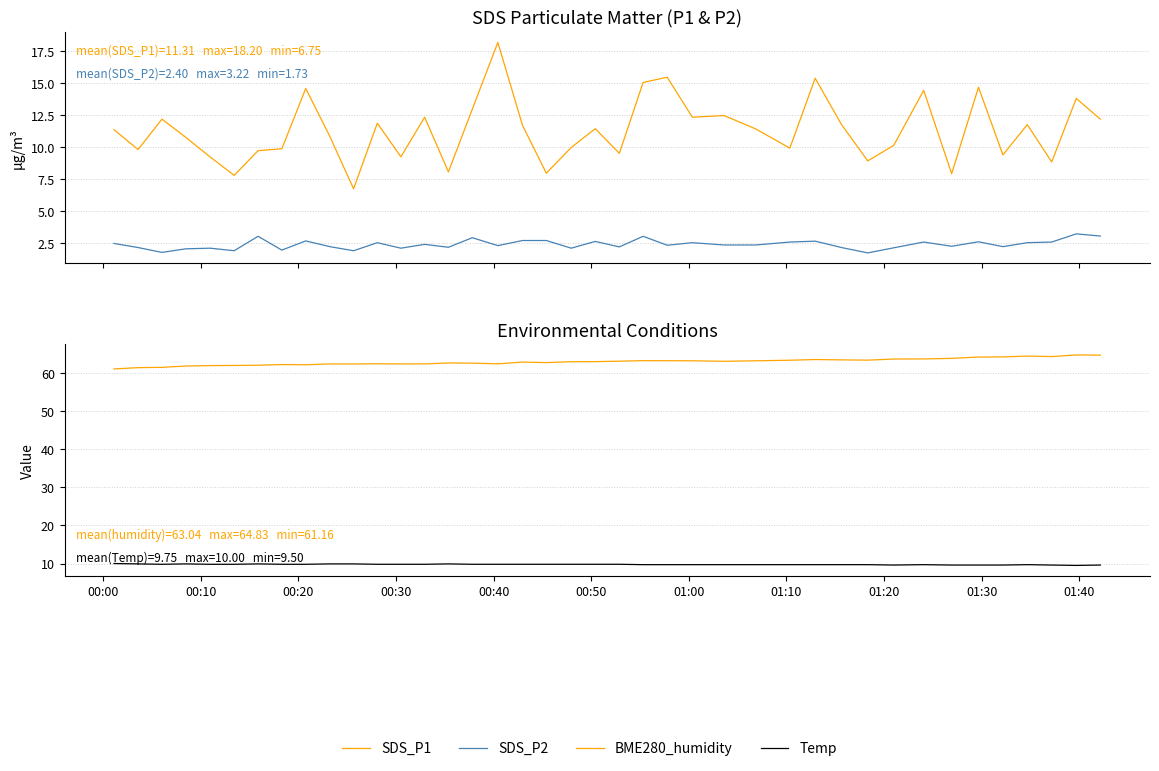

What is the lowest value of the BME280_humidity series?

61.2